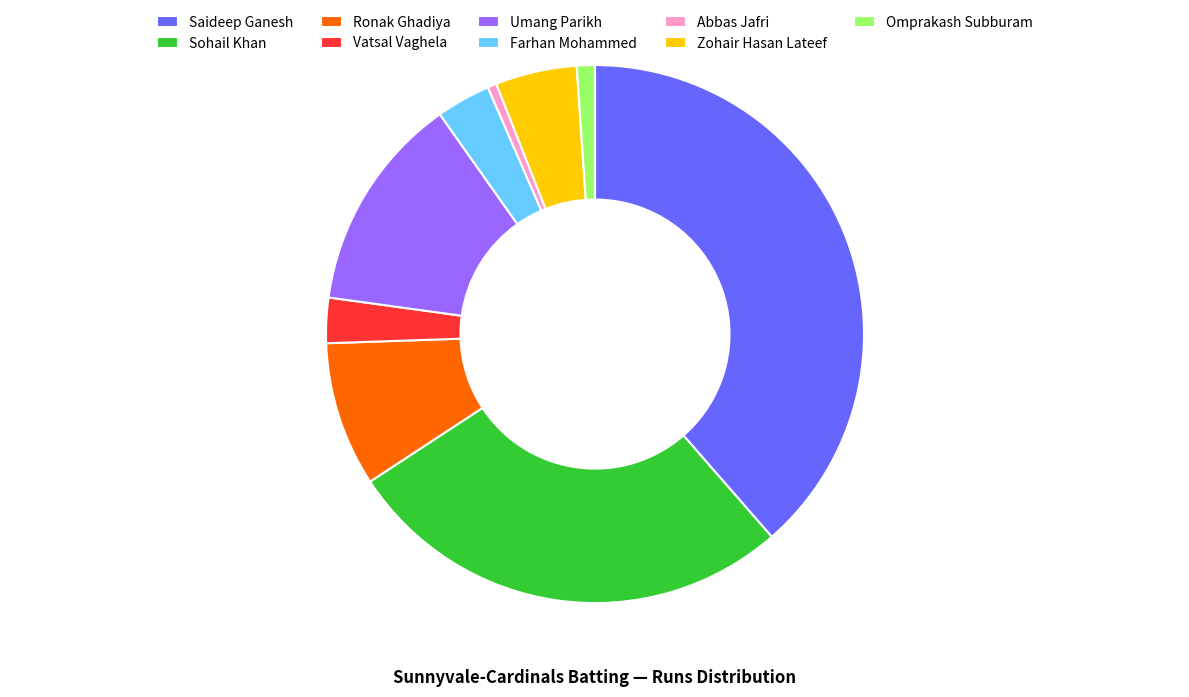

Which category has the biggest portion of the pie?

Saideep Ganesh